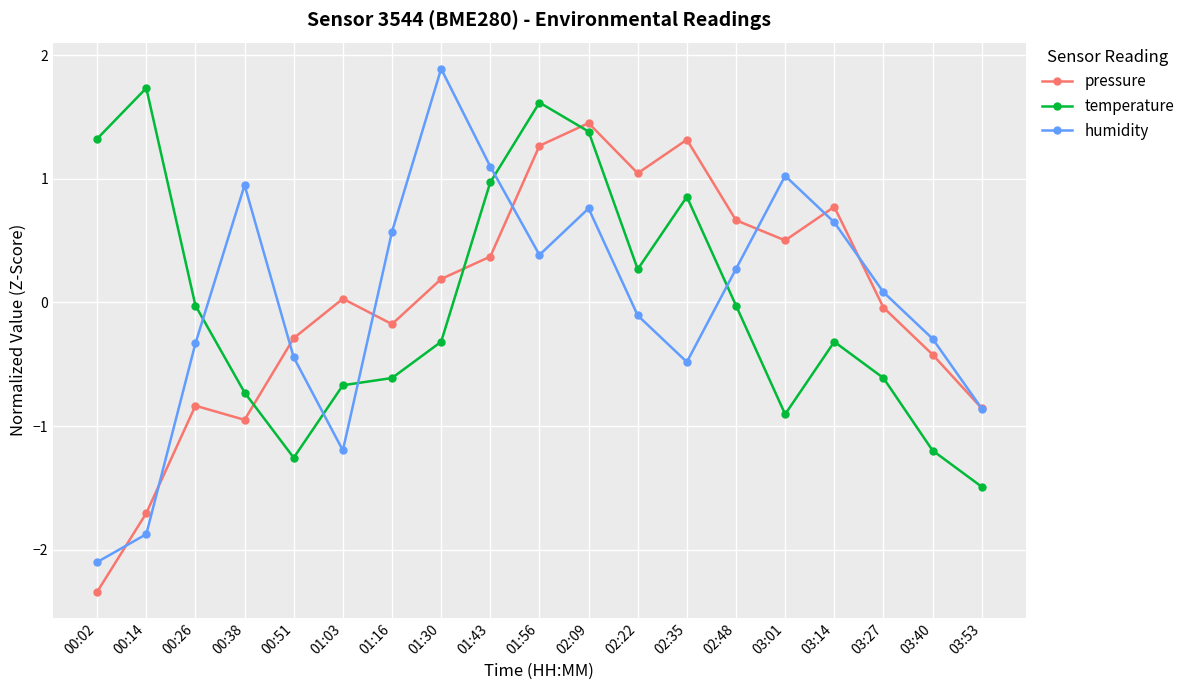

What is the label of the 9th point from the right?

02:09